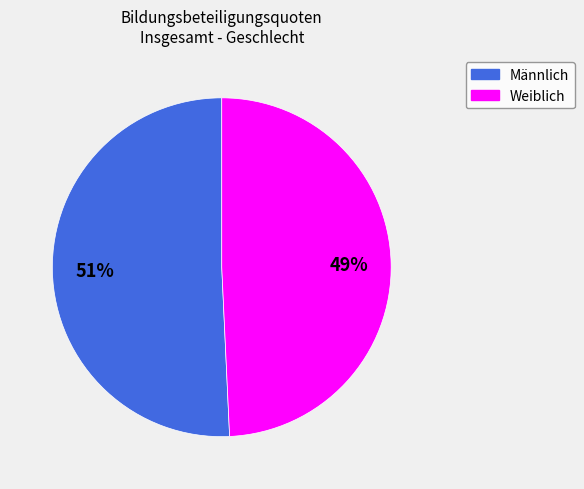

Between Weiblich and Männlich, which is larger?

Männlich